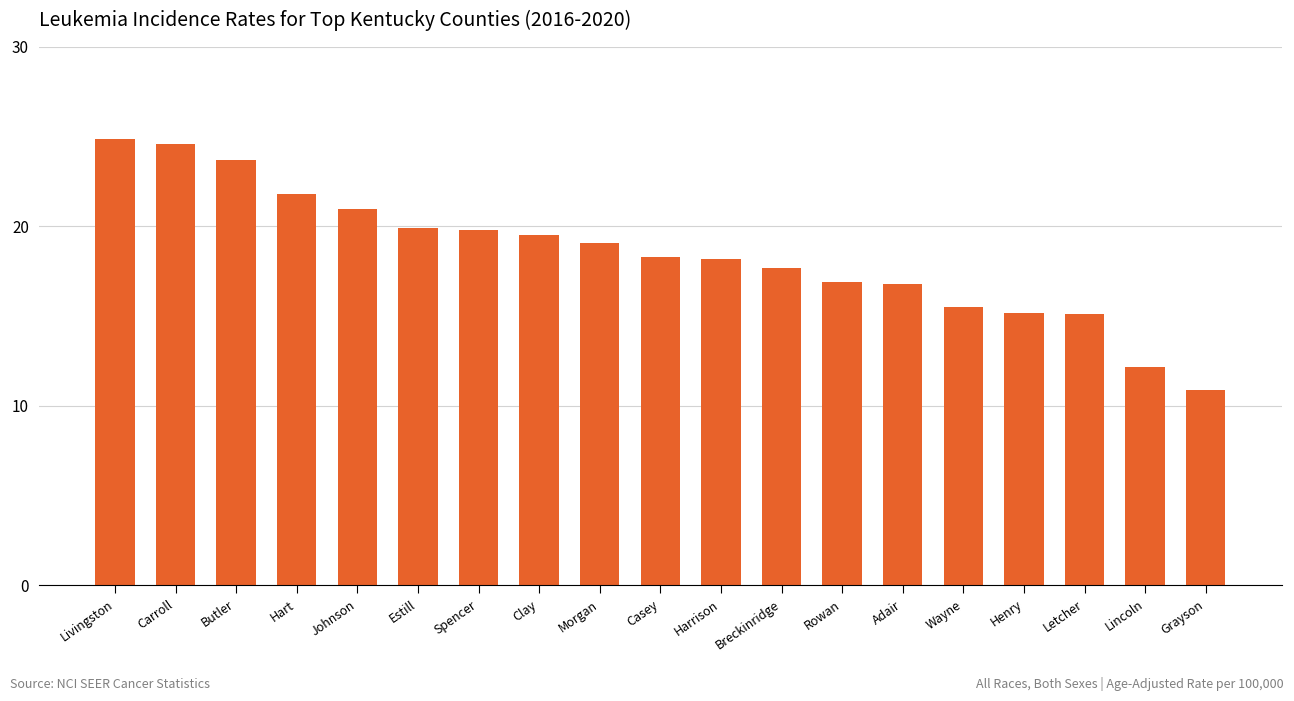

How many bars are there in total?

19